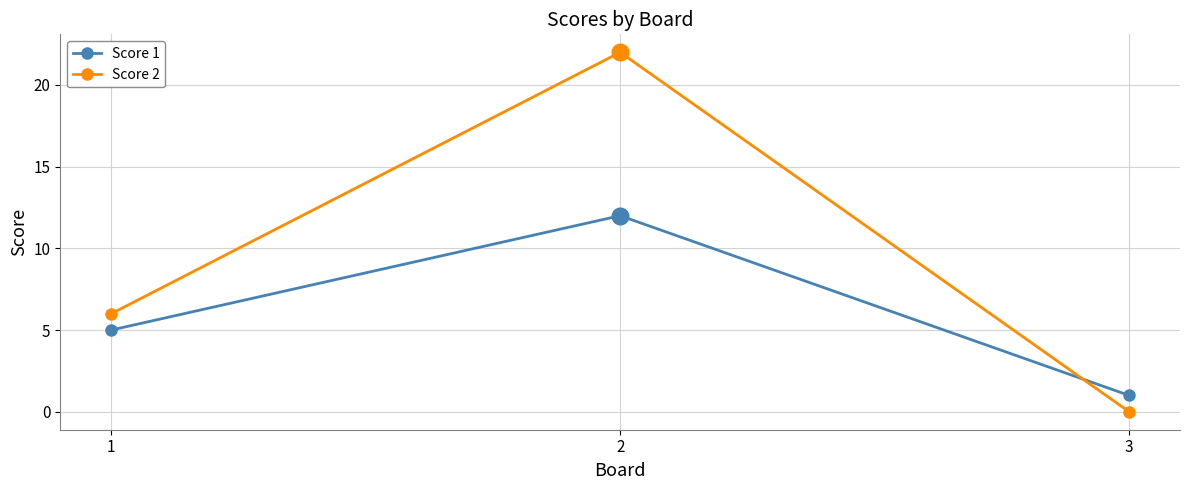

Which category has the lowest value in the Score 2 series?

3